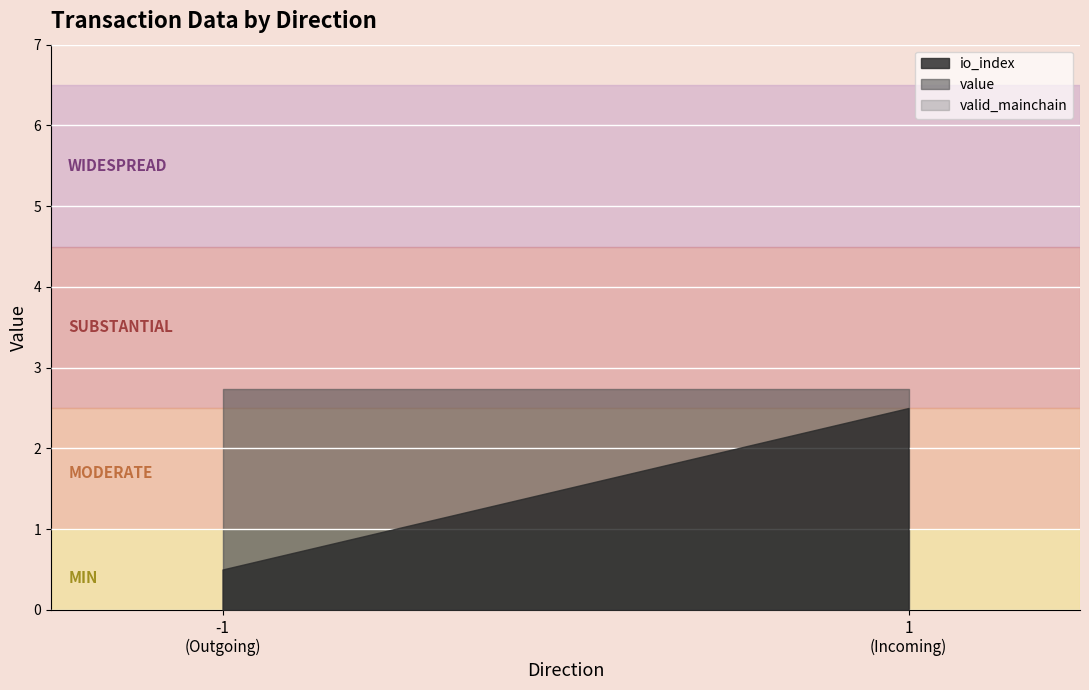

What is the sum of the value values at -1 and 1?

0.1